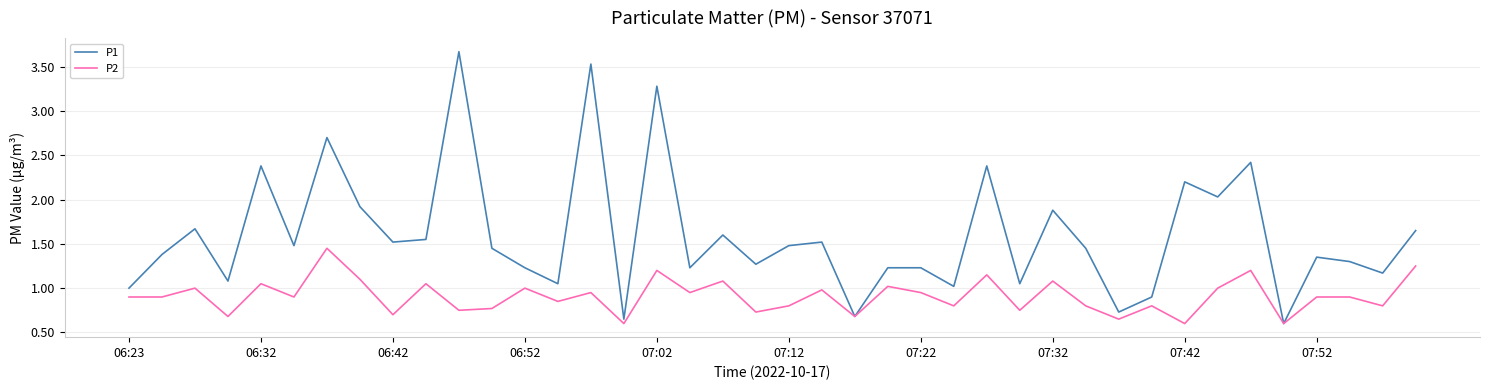

How many interior local valleys does the P1 series have?

14